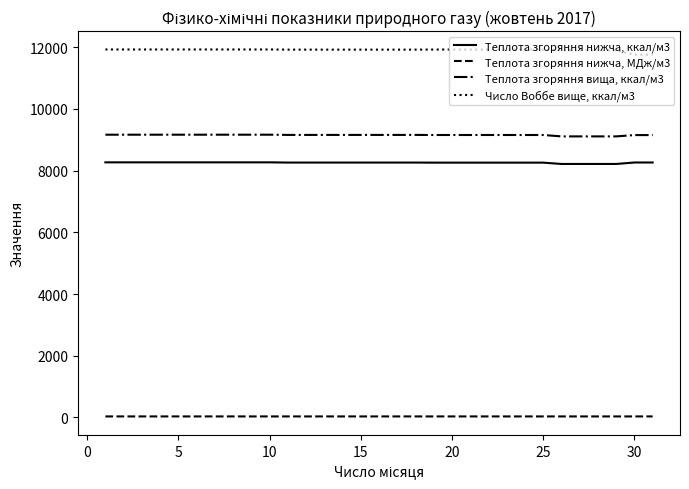

Count the number of data series in this chart.

4